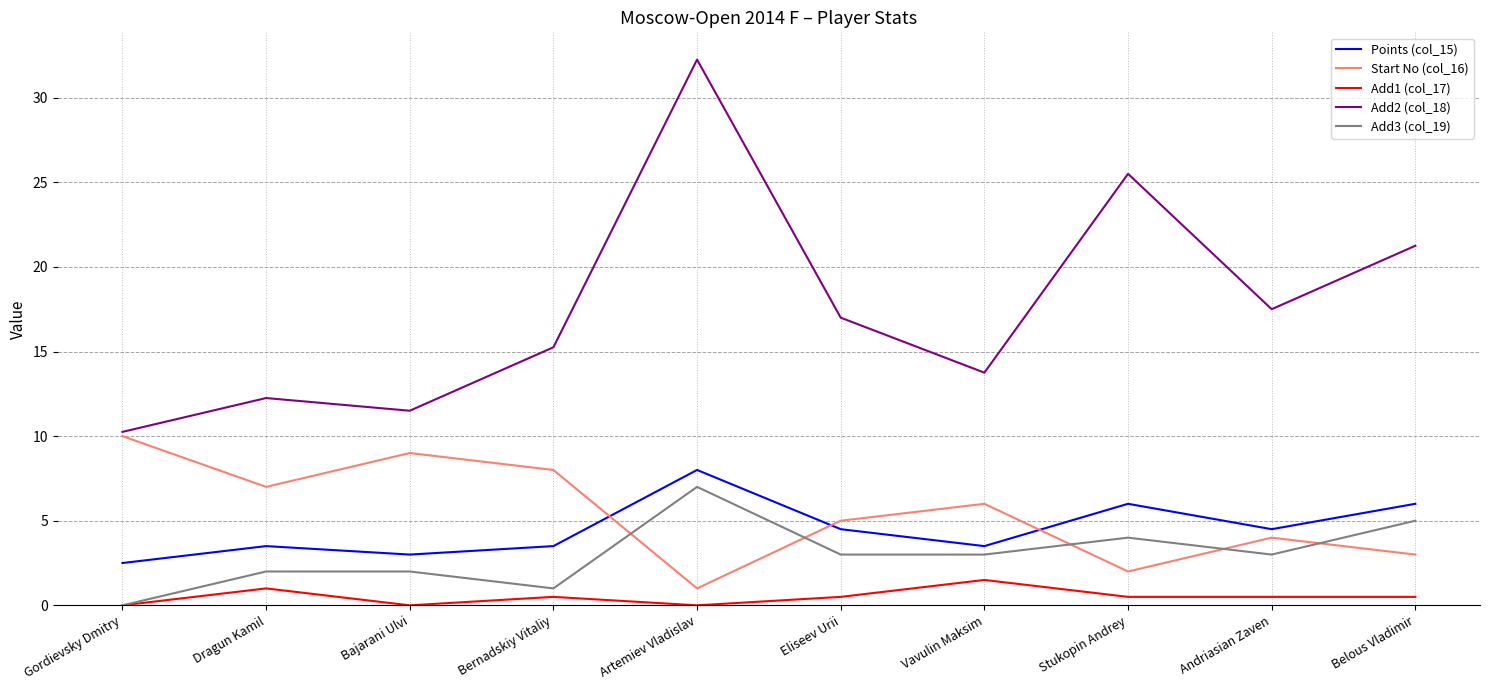

True or false: Points (col_15) and Add1 (col_17) cross at least once.

False